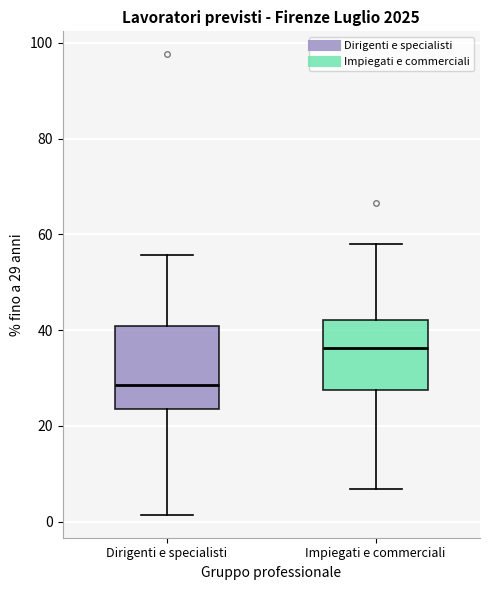

Which box's median line is the highest?

Impiegati e commerciali